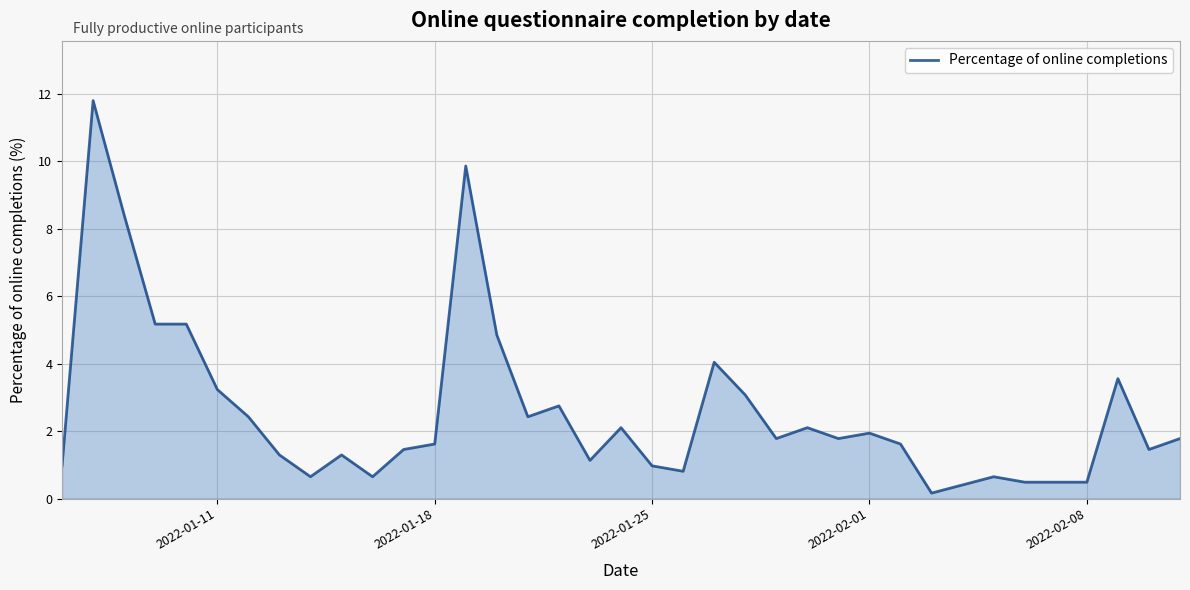

What is the greatest value displayed?

11.8